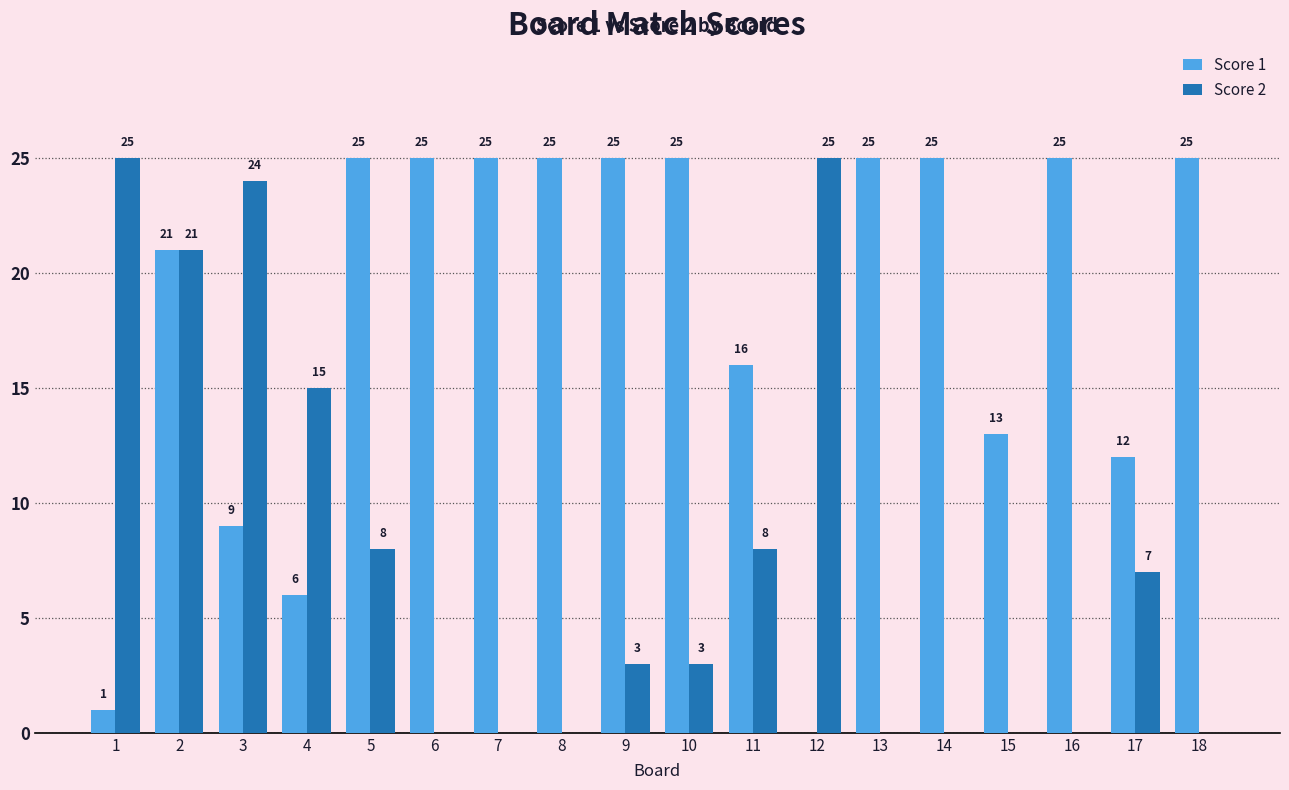

What is the sum of the Score 2 values at 17 and 5?

15